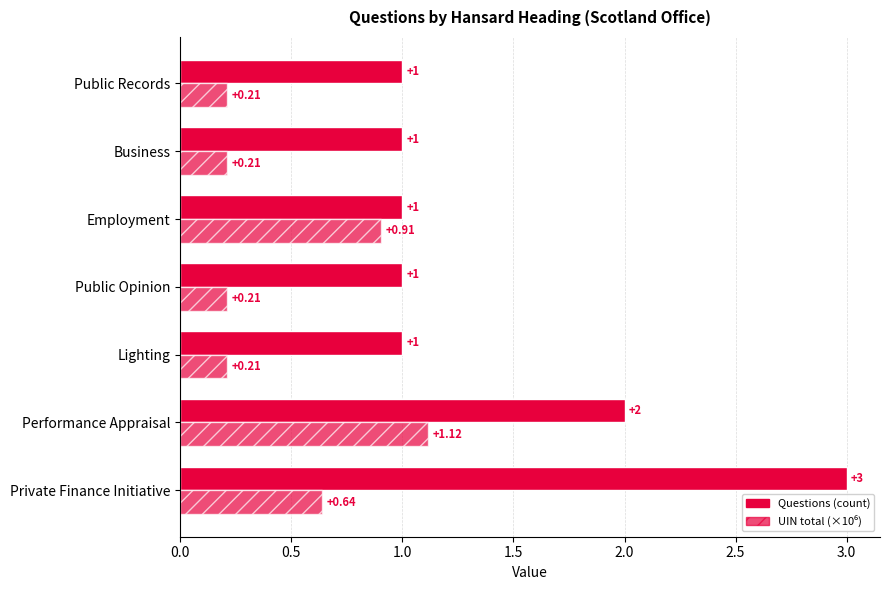

List the series in order of their peak value, highest first.

Questions (count), UIN total (×10⁶)